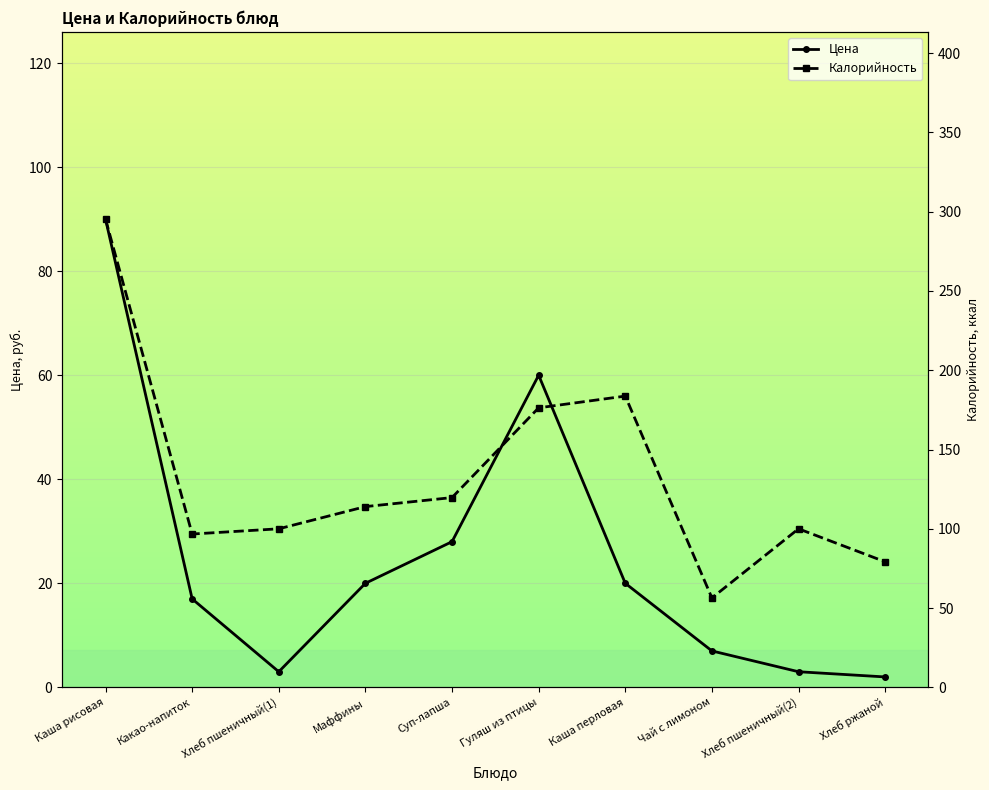

Between Какао-напиток and Чай с лимоном, which series saw the biggest shift?

Калорийность